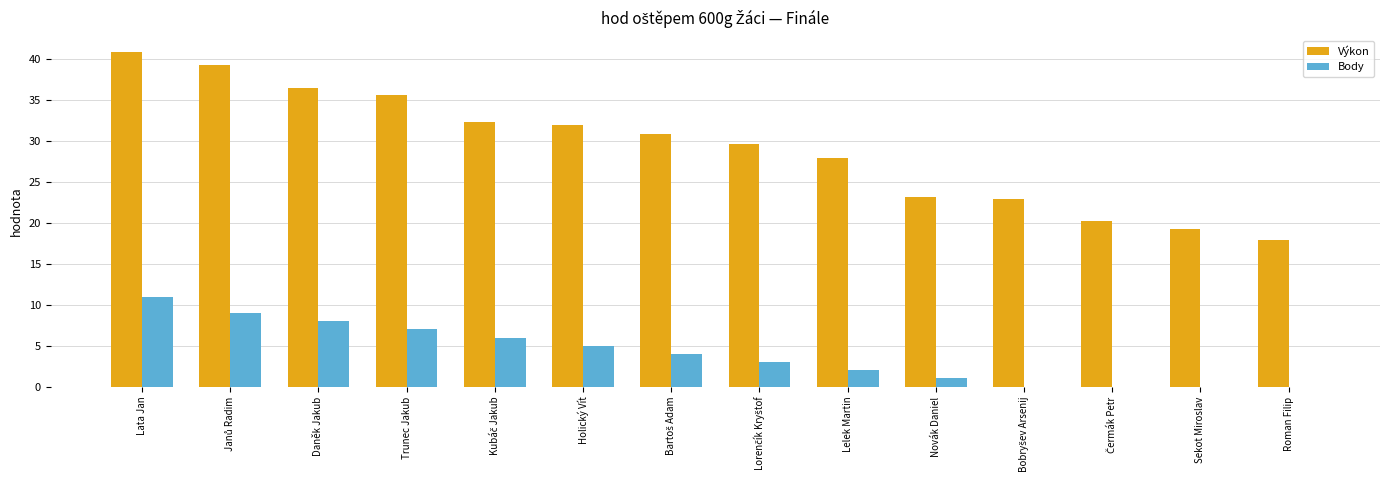

What is the maximum value shown in the chart?

40.9